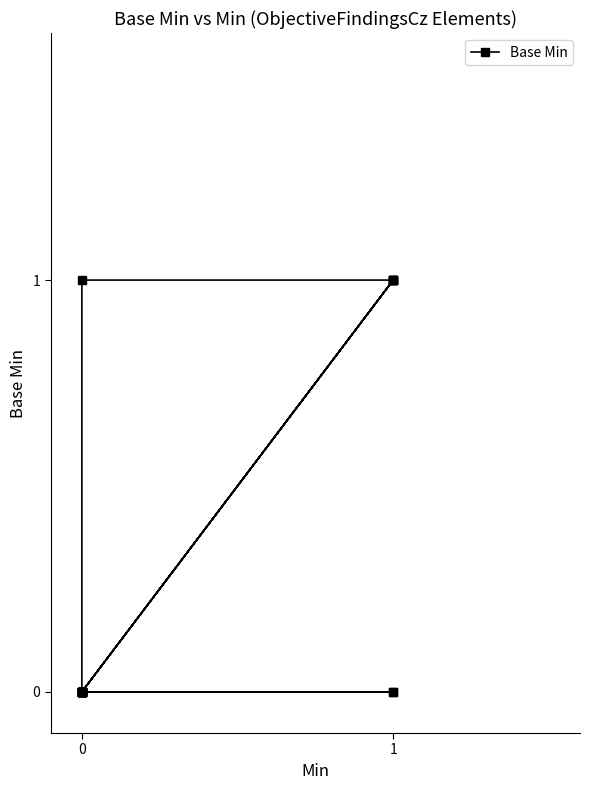

How many positive values are there?

6